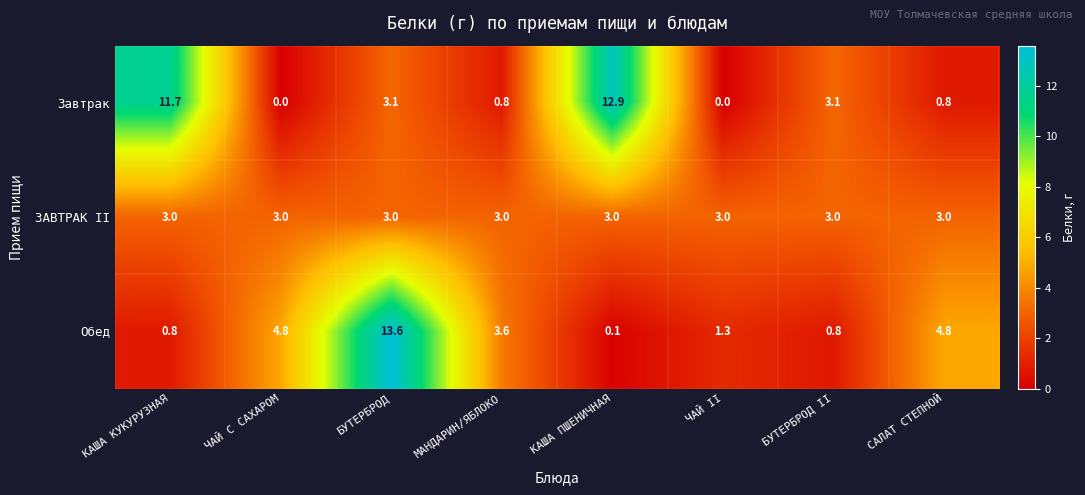

What is the difference between the Обед values at САЛАТ СТЕПНОЙ and БУТЕРБРОД II?

4.0